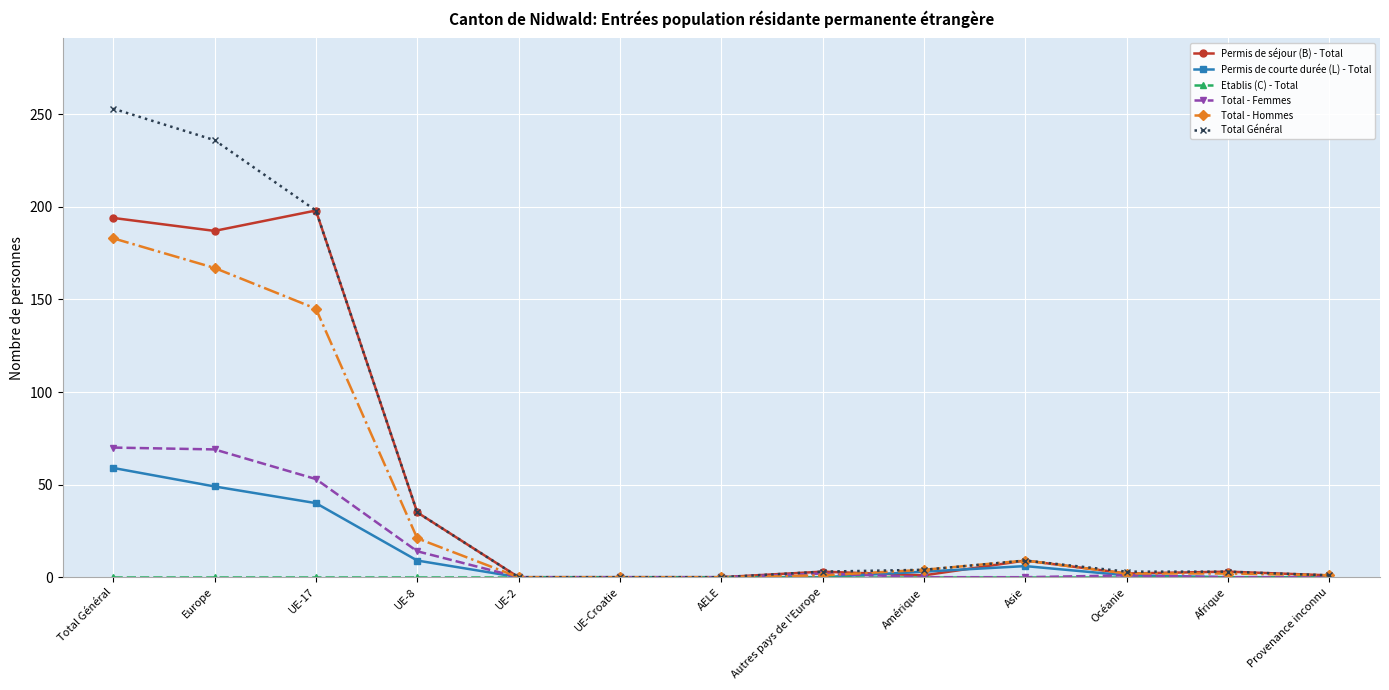

How many categories are shown in the chart?

13